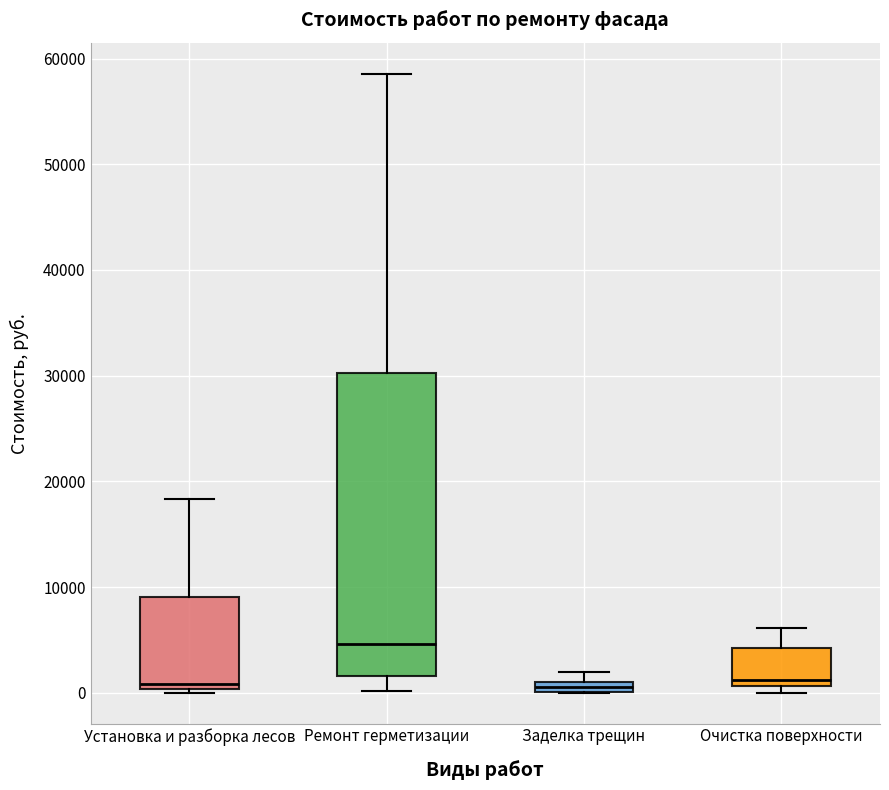

Which box is the tallest, from its lower edge to its upper edge?

Ремонт герметизации